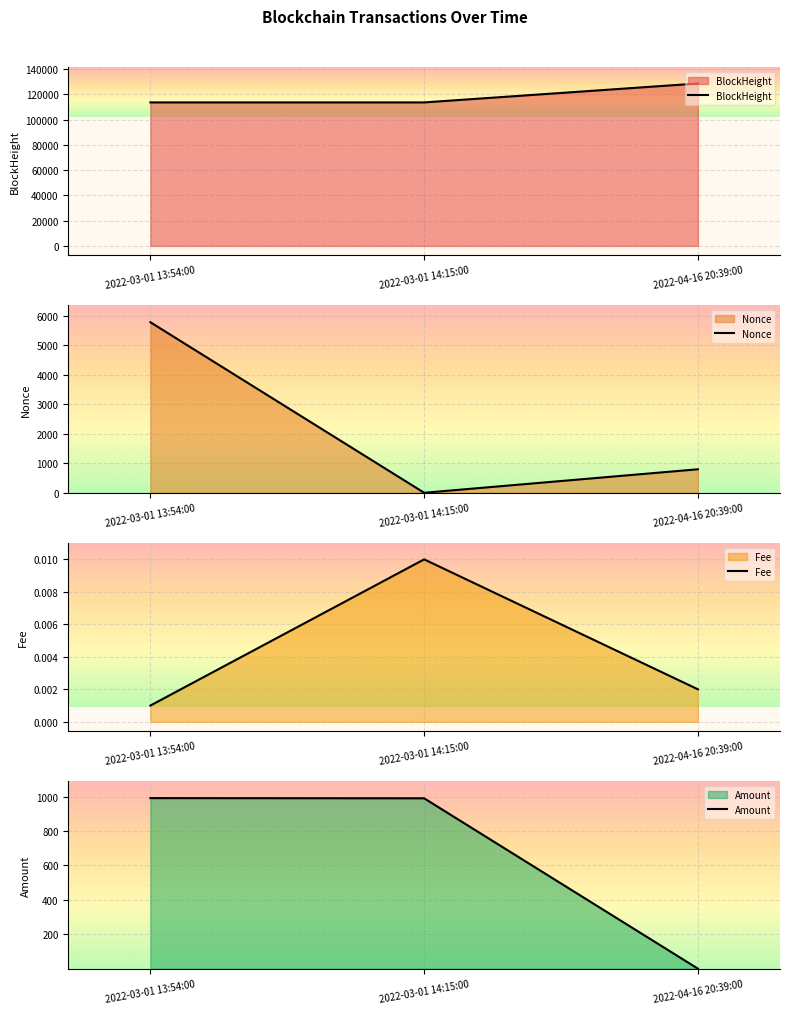

What is the sum of all Nonce values?

6574